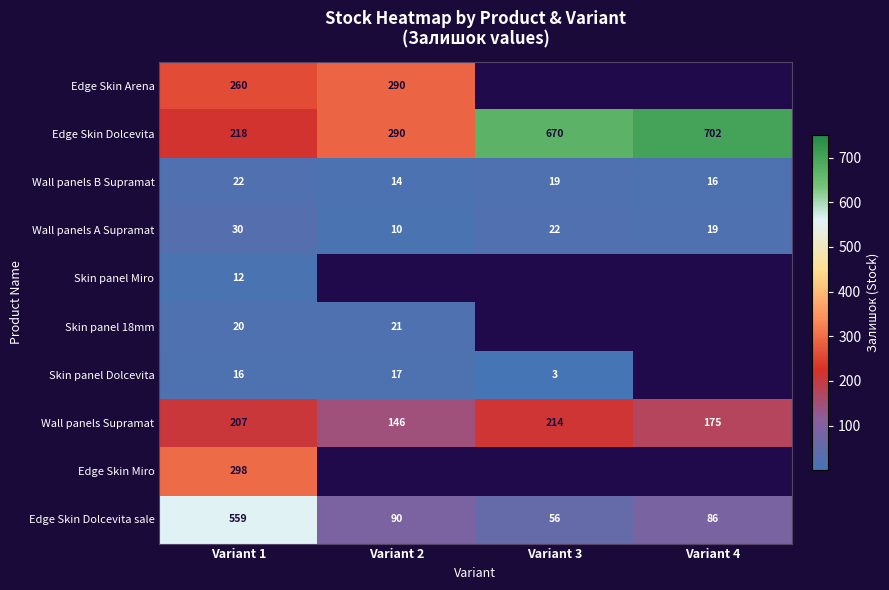

Is it true that Edge Skin Dolcevita equals 290 at Variant 2?

True